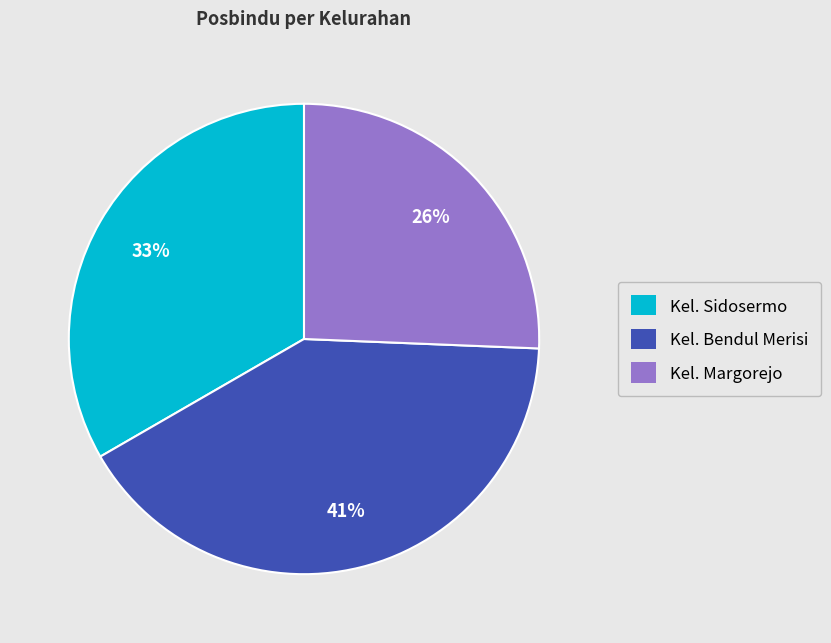

Does Kel. Sidosermo account for over 50% of the chart?

No